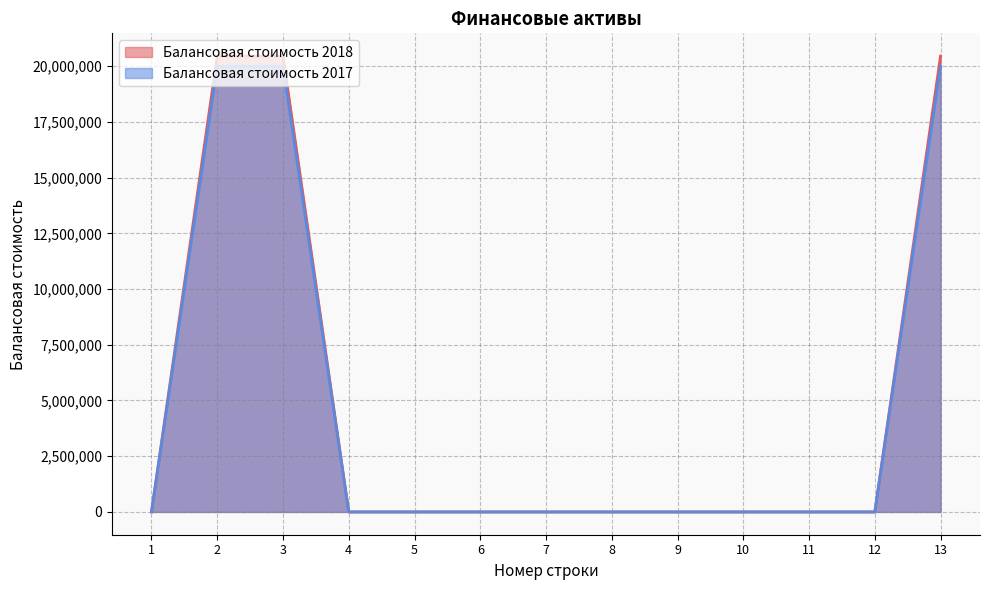

Reading left to right, what are all the values shown in this chart?

Балансовая стоимость 2018: 0	20450000	20450000	0	0	0	0	0	0	0	0	0	20450000
Балансовая стоимость 2017: 0	20000000	20000000	0	0	0	0	0	0	0	0	0	20000000